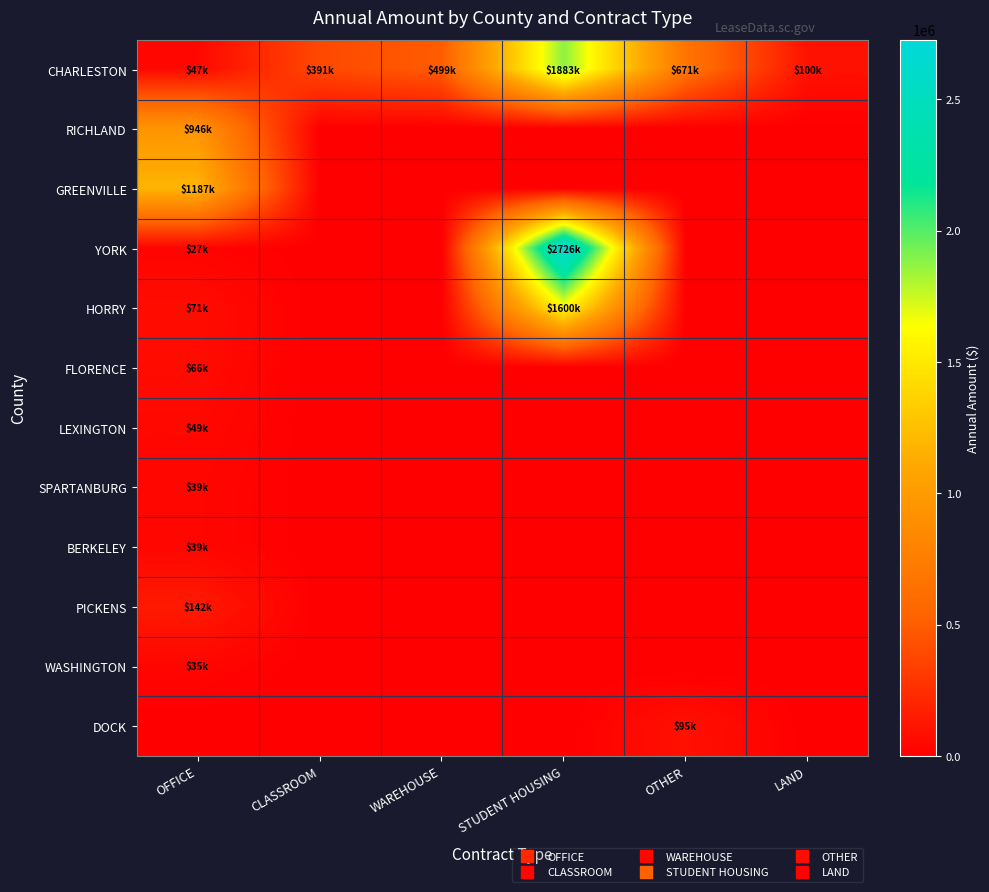

Rank the series at OFFICE from lowest to highest value.

DOCK, YORK, WASHINGTON, BERKELEY, SPARTANBURG, CHARLESTON, LEXINGTON, FLORENCE, HORRY, PICKENS, RICHLAND, GREENVILLE